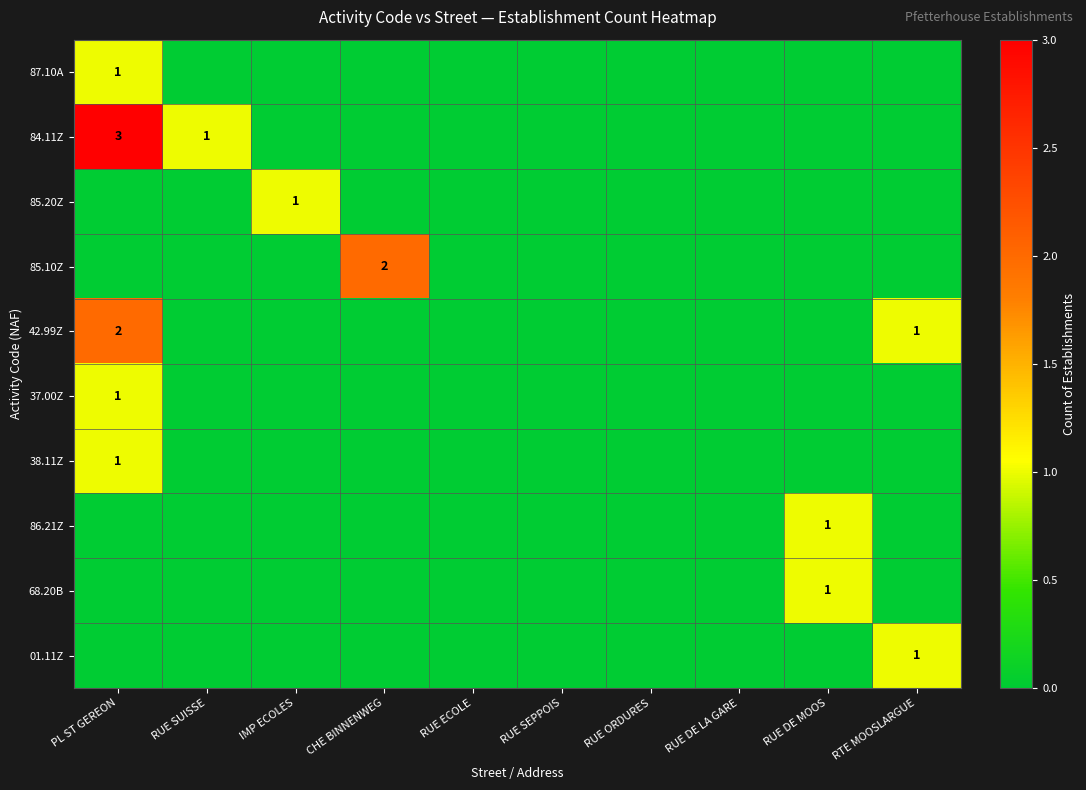

How many values in the 38.11Z series exceed 0?

1